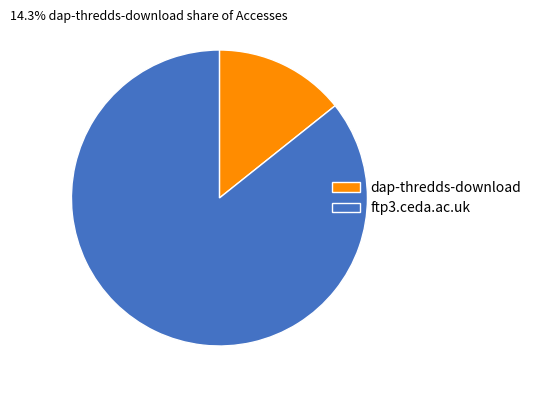

Do dap-thredds-download and ftp3.ceda.ac.uk together represent more than half of the pie?

Yes